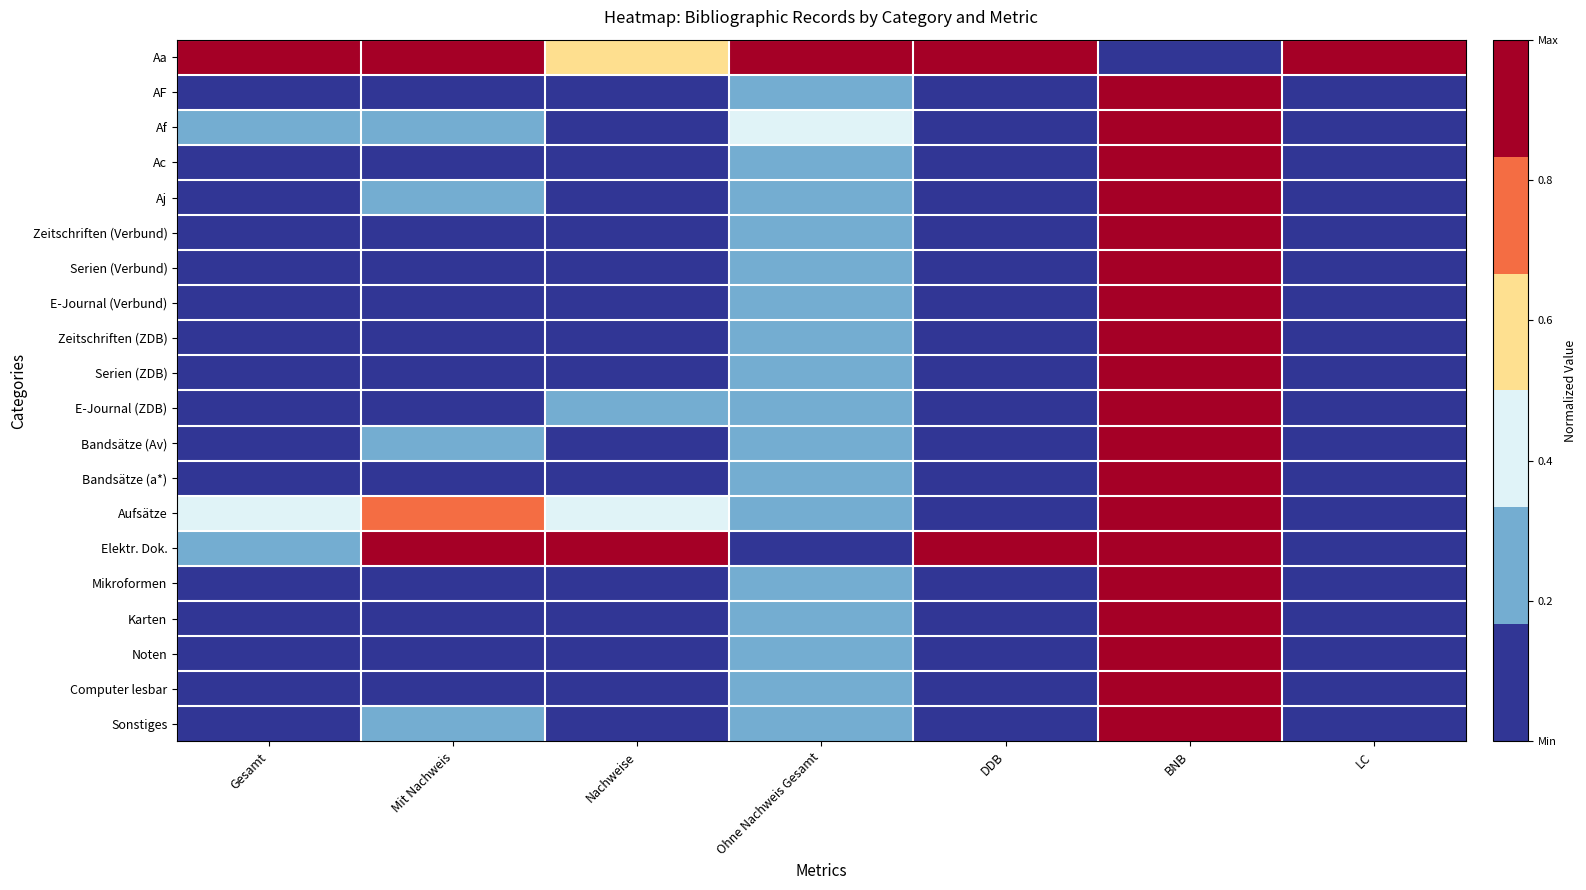

List the series in order of their peak value, highest first.

Aa, AF, Elektr. Dok., Bandsätze (Av), Aj, Zeitschriften (Verbund), Serien (Verbund), E-Journal (Verbund), Zeitschriften (ZDB), Serien (ZDB), E-Journal (ZDB), Bandsätze (a*), Aufsätze, Mikroformen, Karten, Noten, Sonstiges, Af, Ac, Computer lesbar